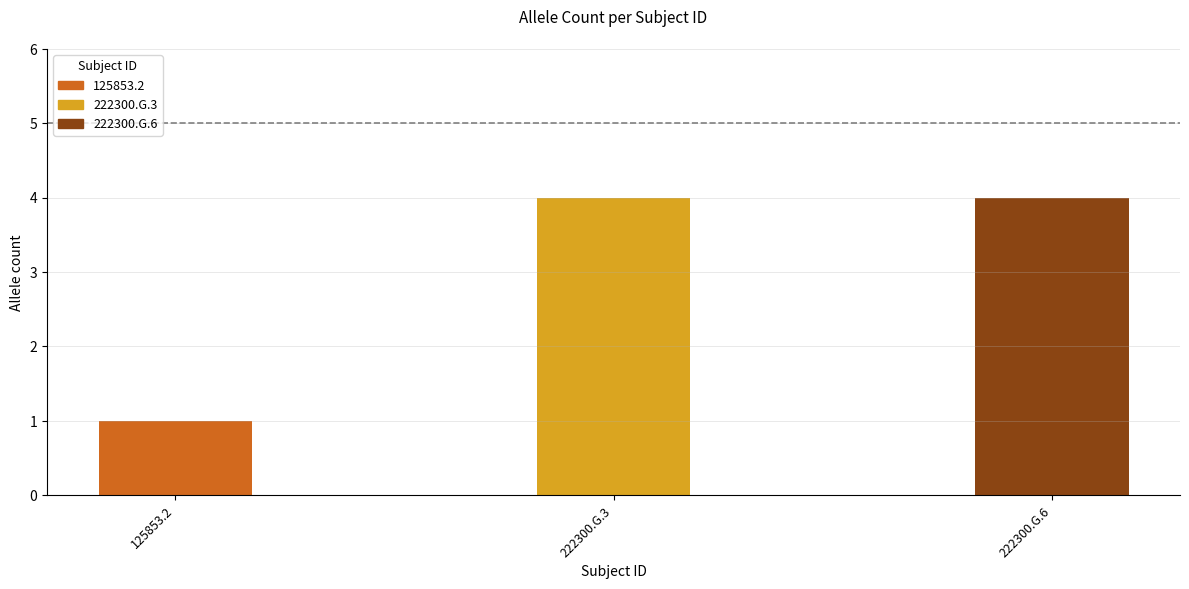

How many bars are there in total?

3